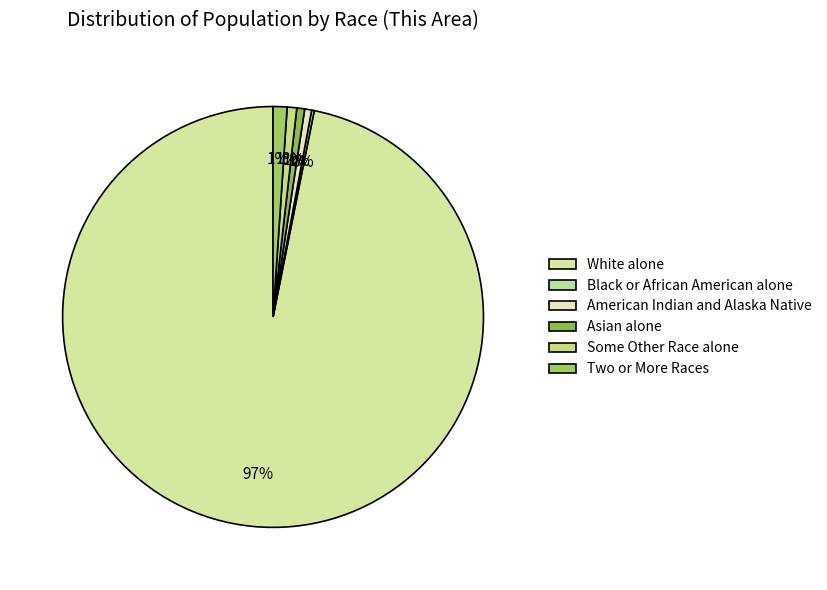

True or false: Two or More Races accounts for 1% of the total.

True